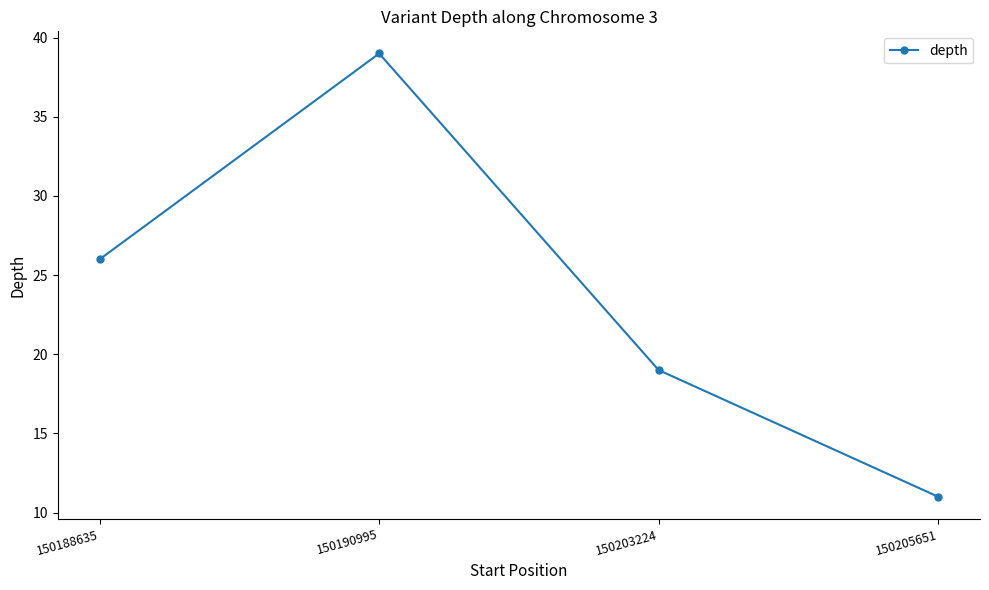

Where is the data nearest to the value 25?

150188635